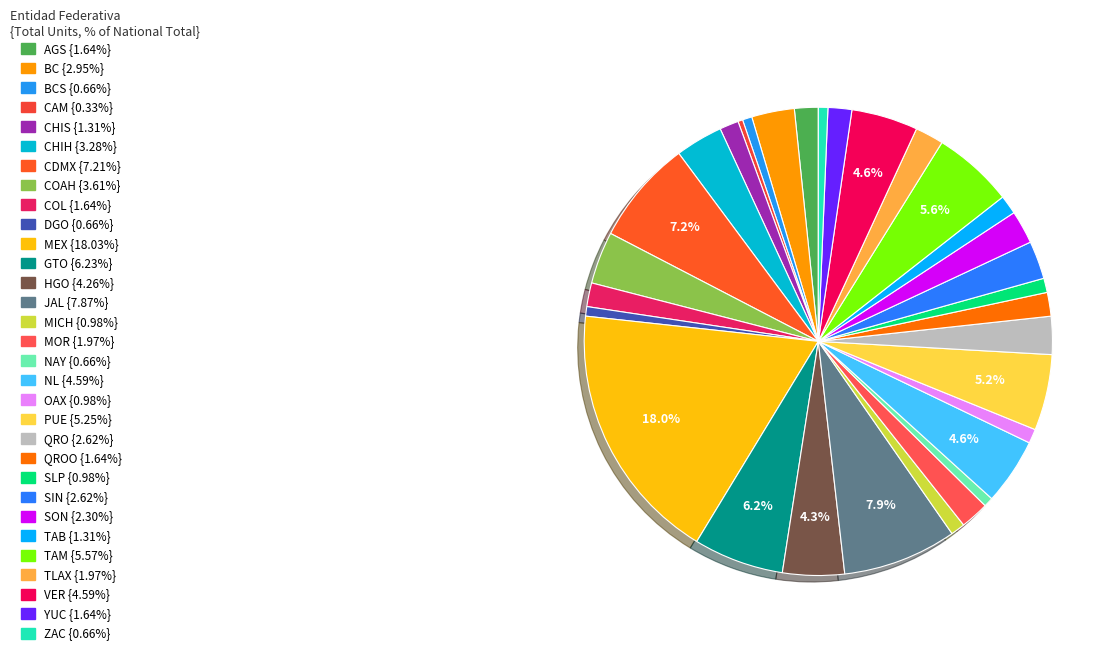

How many slices are in this pie chart?

31